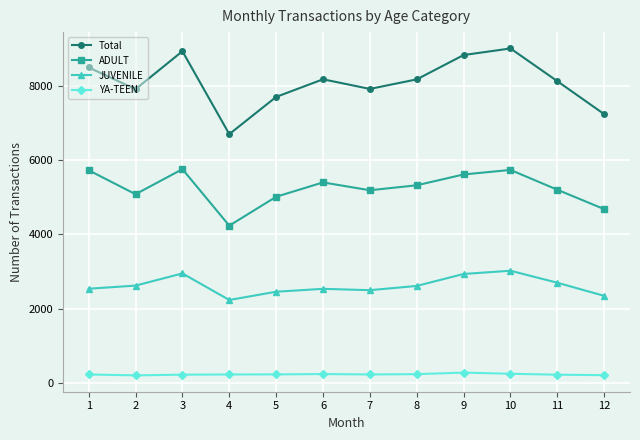

Is it true that YA-TEEN equals 205 at 2?

True